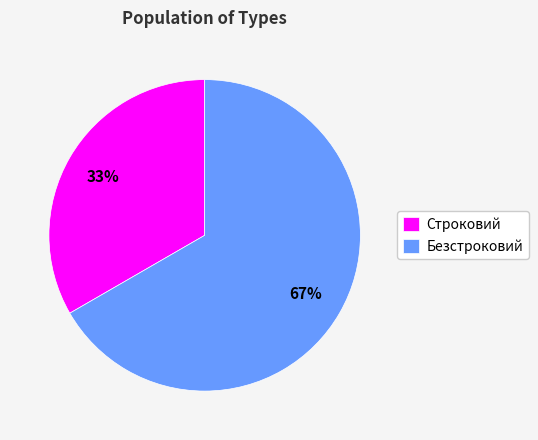

How many slices are in this pie chart?

2